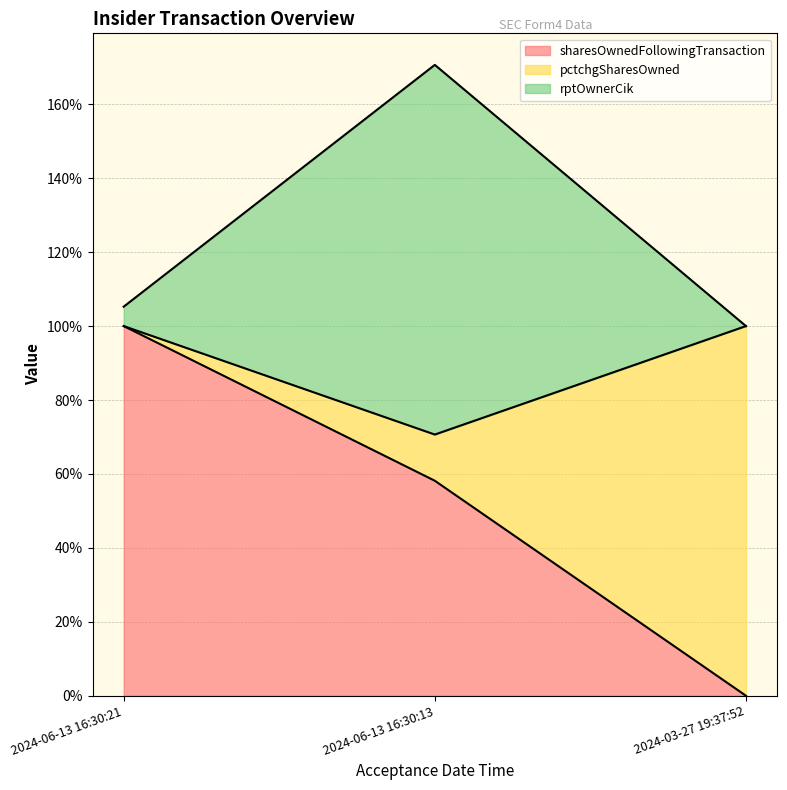

How many categories are shown in the chart?

3